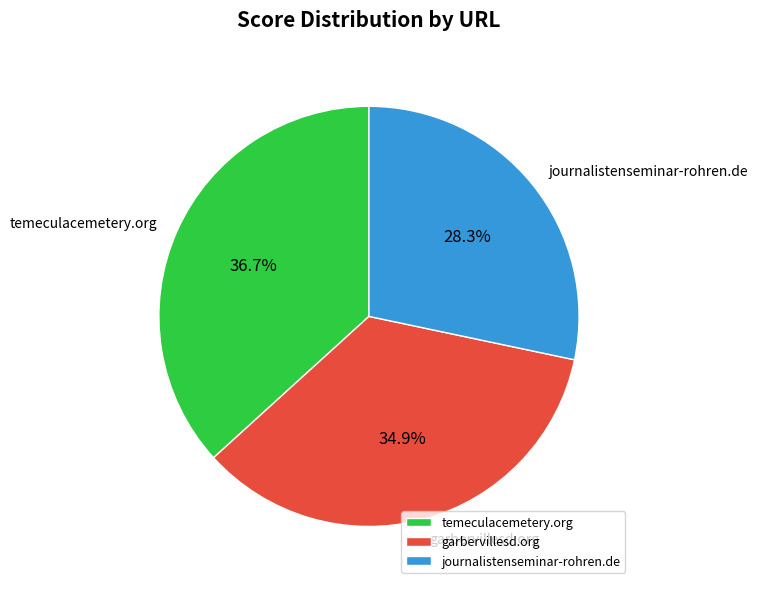

To the nearest percent, what is the difference between the largest and smallest slice percentages?

8%